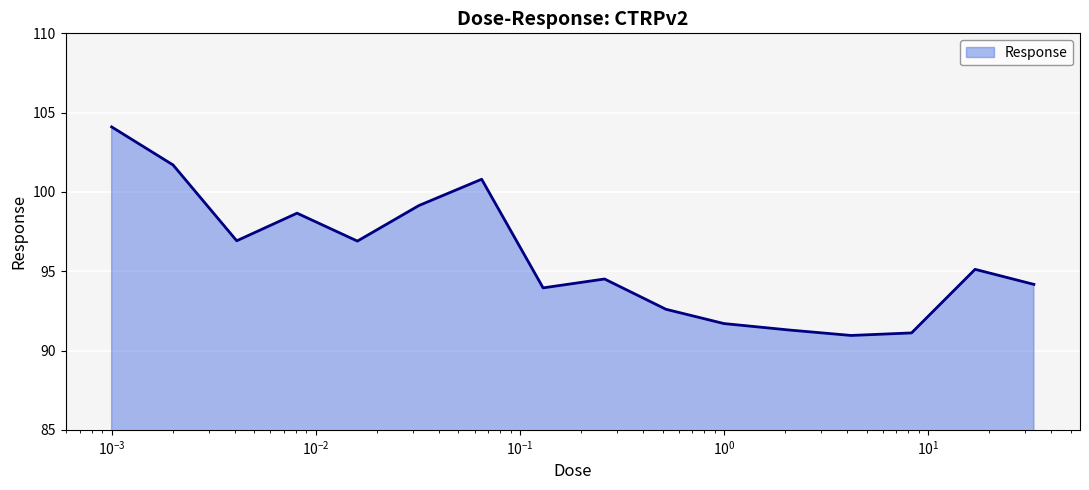

Reading left to right, what are all the values shown in this chart?

104.1	101.7	96.9	98.7	96.9	99.1	100.8	94.0	94.5	92.6	91.7	91.3	91.0	91.1	95.1	94.2